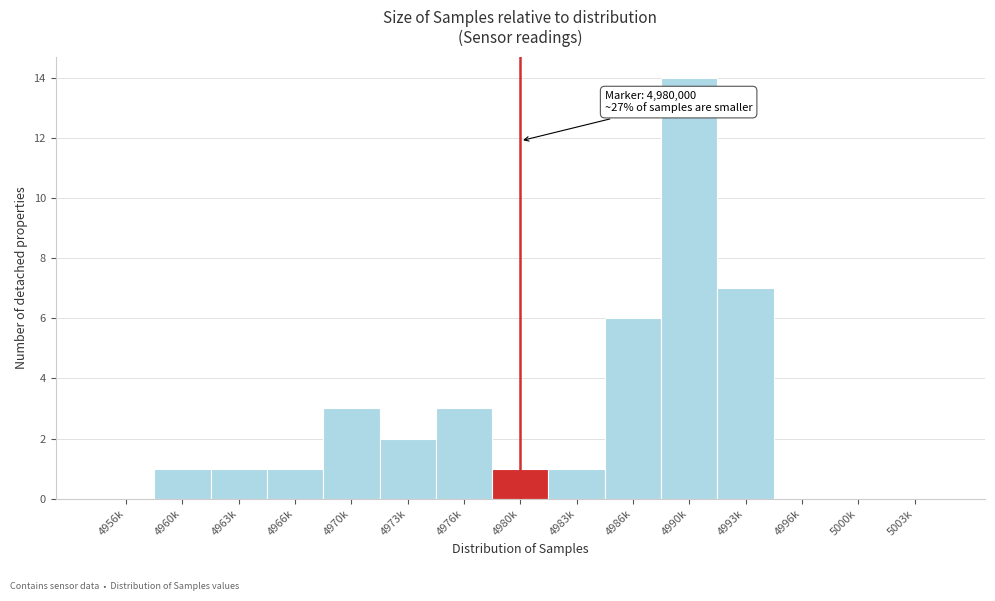

Reading left to right, list all the values displayed in this chart.

4956k=0	4960k=1	4963k=1	4966k=1	4970k=3	4973k=2	4976k=3	4980k=1	4983k=1	4986k=6	4990k=14	4993k=7	4996k=0	5000k=0	5003k=0